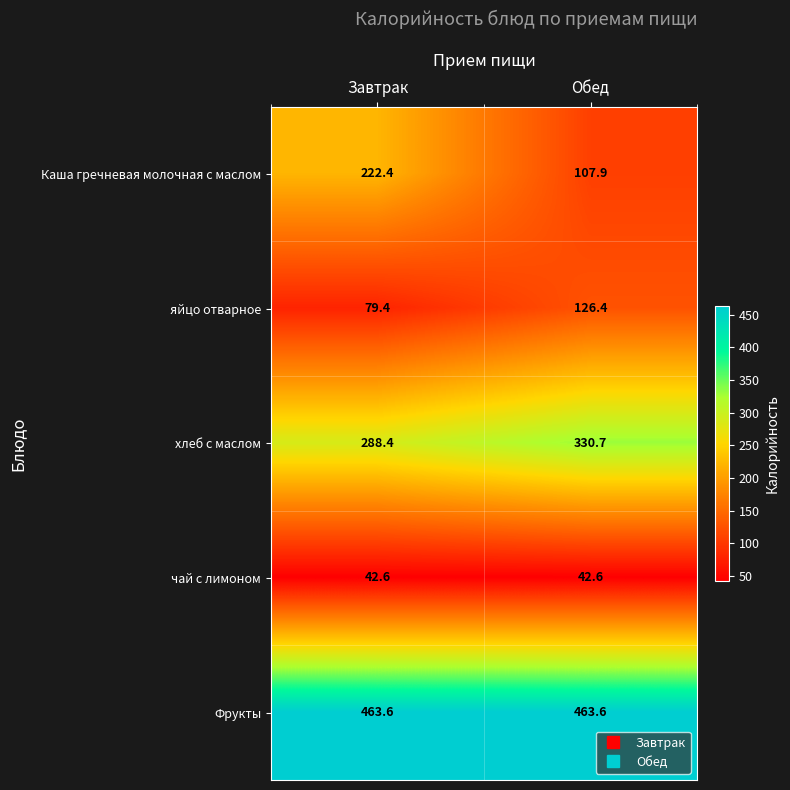

What is the sum of the хлеб с маслом values at Завтрак and Обед?

619.1